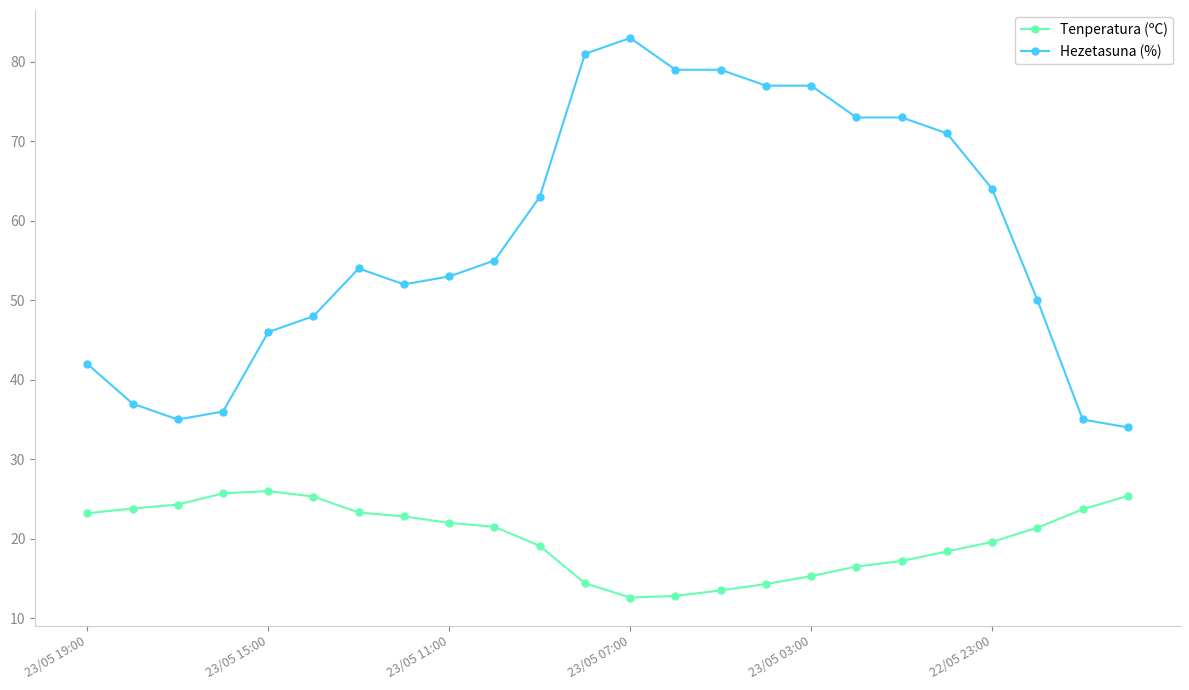

What is the value of the Tenperatura (ºC) point at the 20th from the left?

18.4